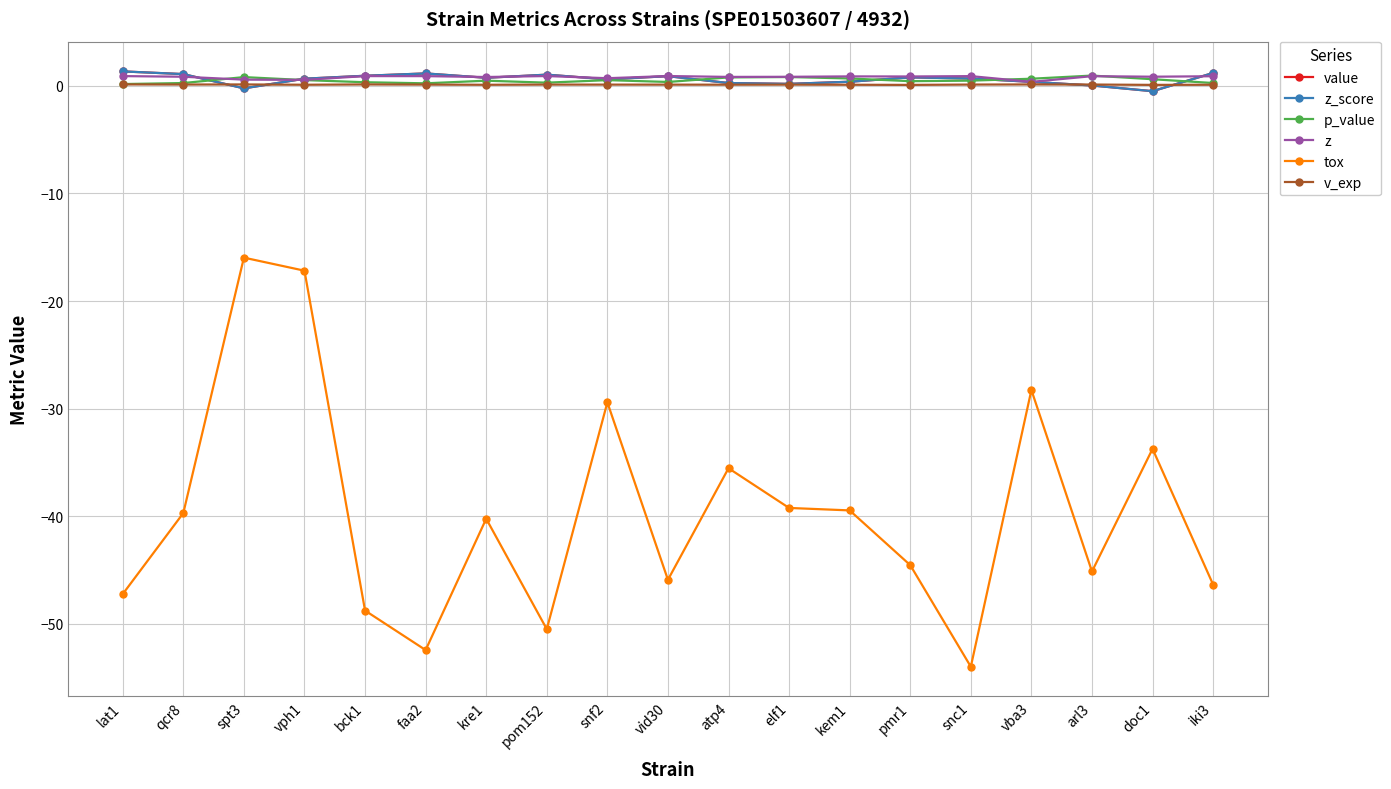

Is this an area chart (filled region under the line)?

No